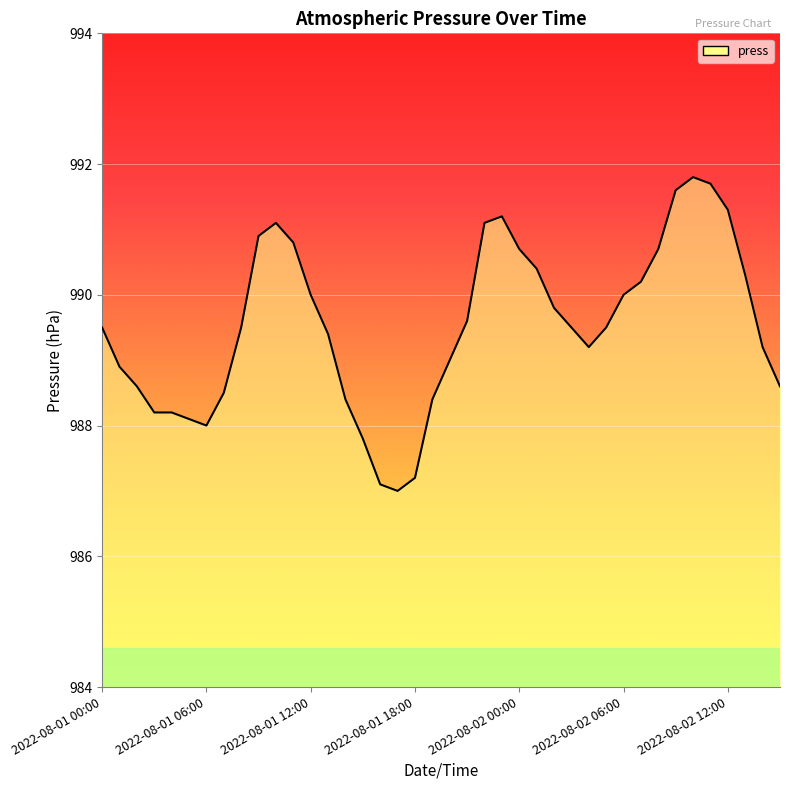

What is the difference between the maximum and minimum values?

4.8